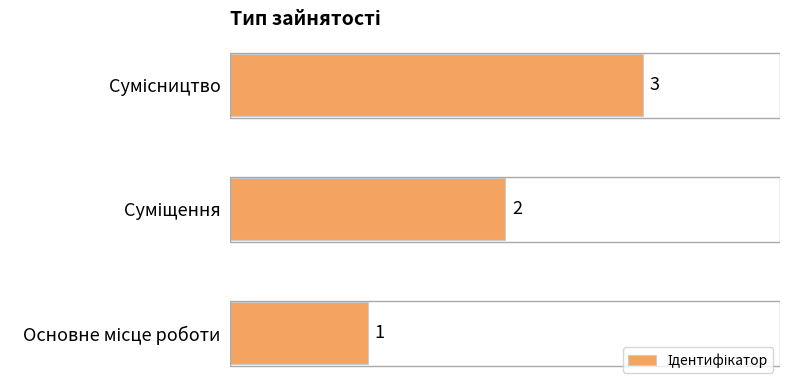

How many values are between 1 and 3?

3